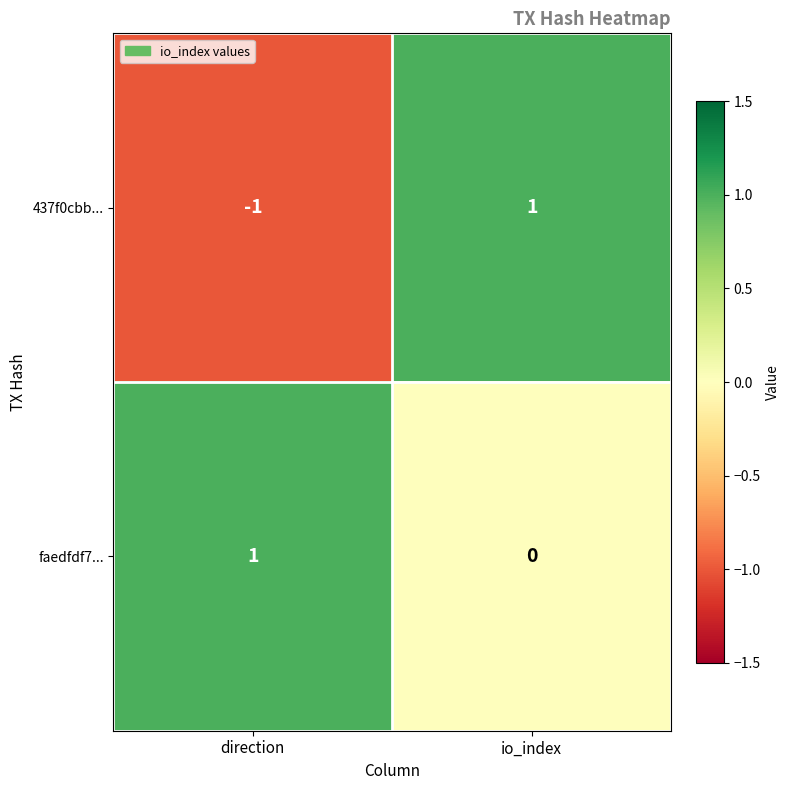

Reading left to right, extract all data points from this chart.

437f0cbb...: direction=-1	io_index=1
faedfdf7...: direction=1	io_index=0